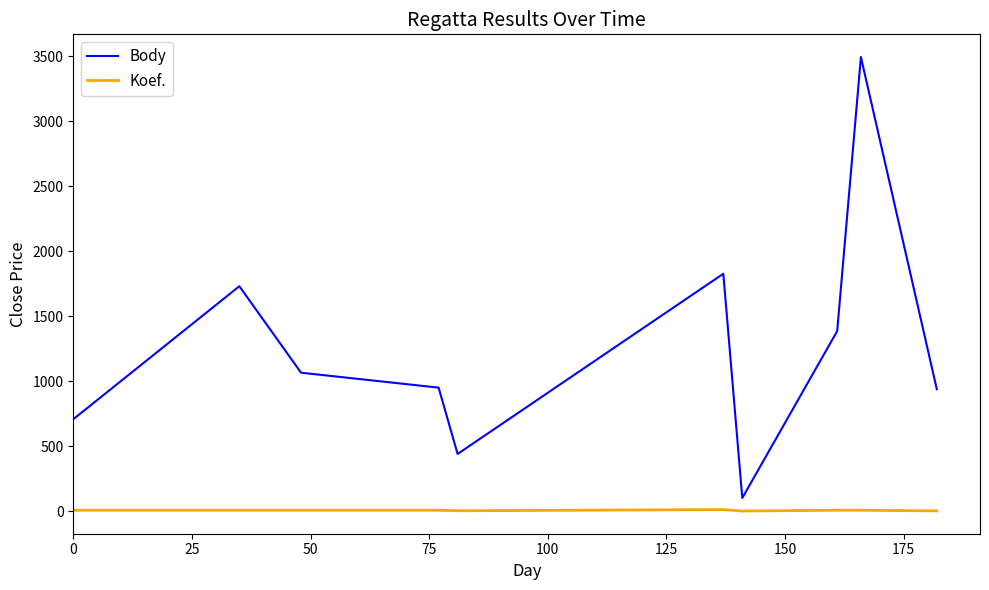

True or false: Koef. and Body intersect in this chart.

False